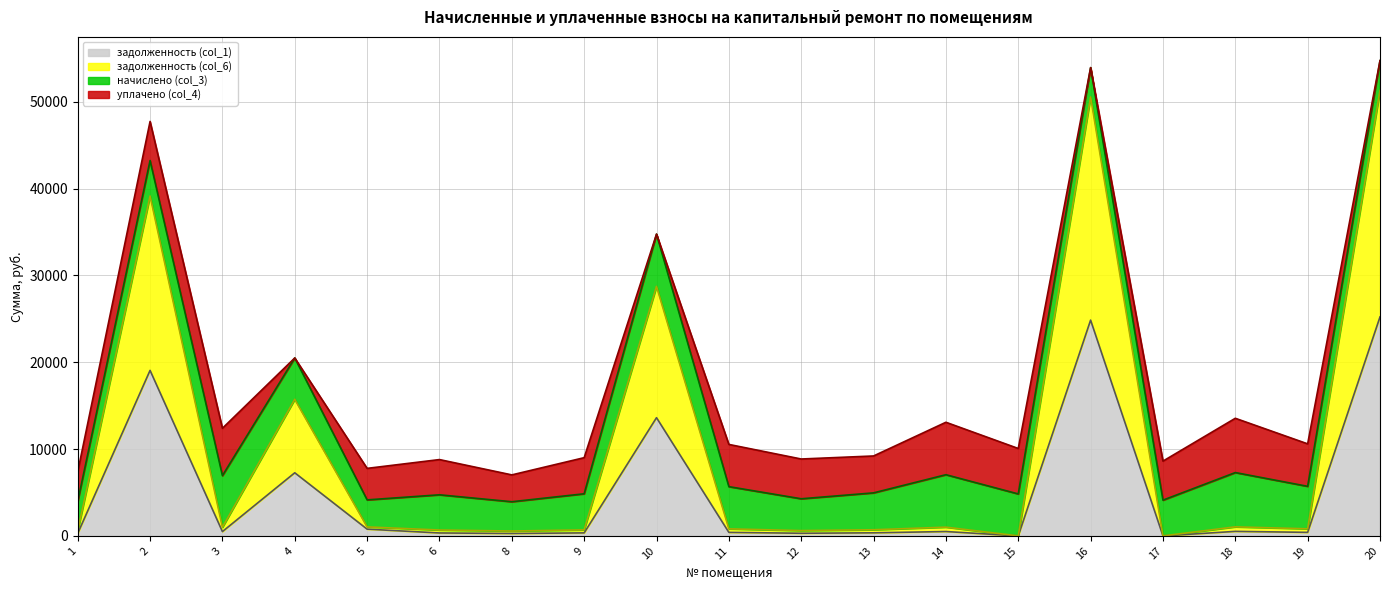

True or false: задолженность (col_1) and задолженность (col_6) intersect in this chart.

False